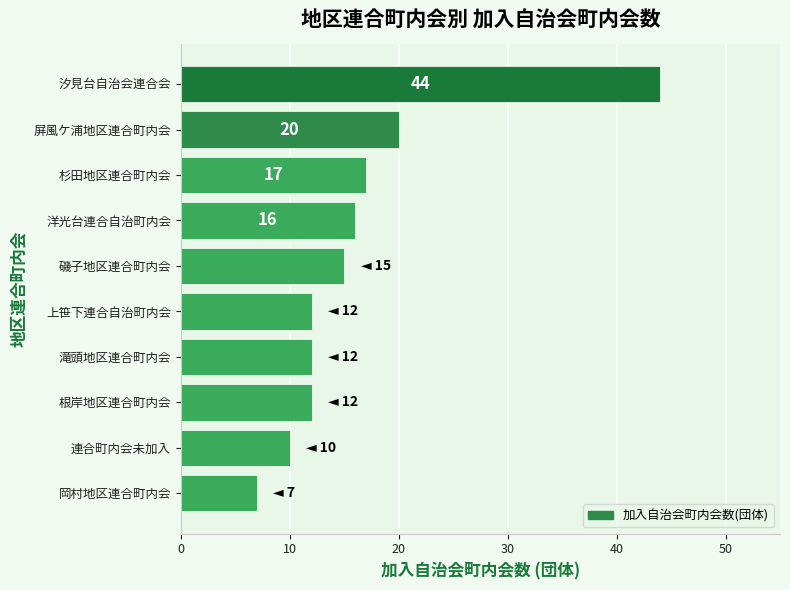

What is the sum of all values?

165